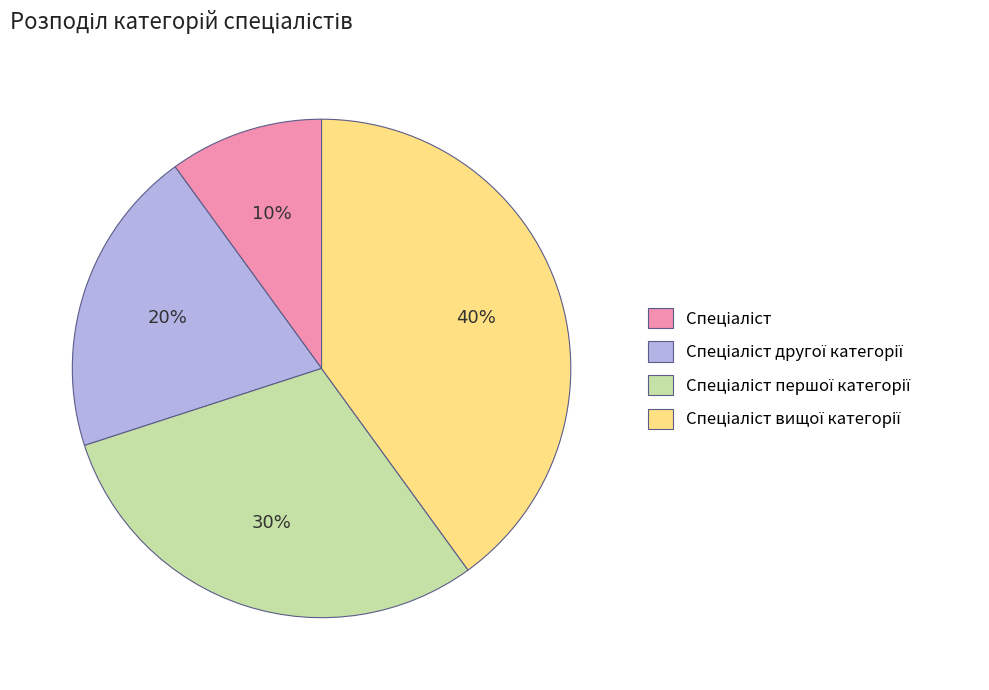

To the nearest percent, what is the difference between the largest and smallest slice percentages?

30%